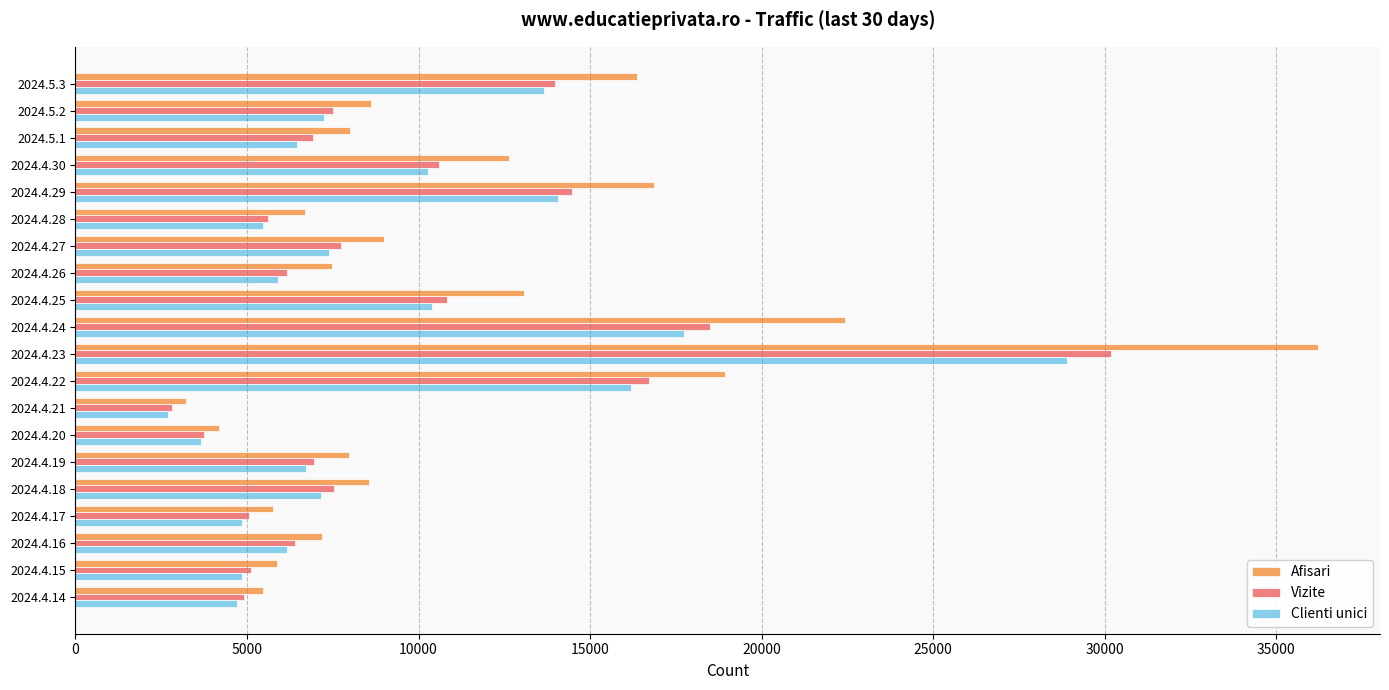

At which category does the chart reach its minimum across all series?

2024.4.21